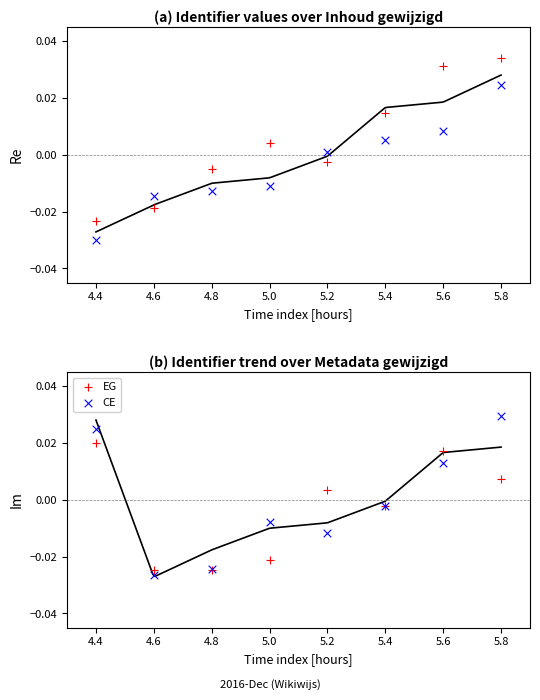

Which series has the largest Y range (max minus min)?

CE